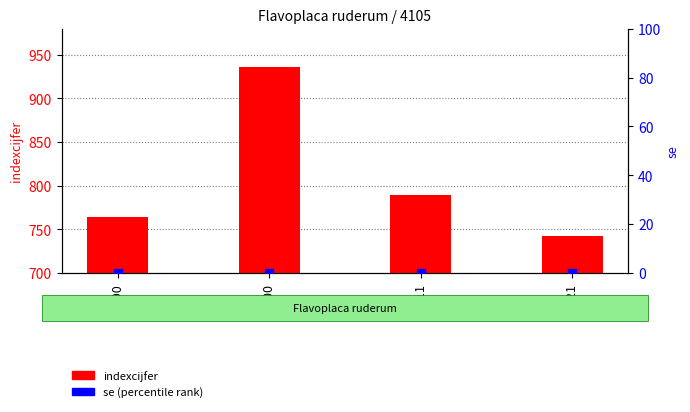

Which series contains the lowest Y value?

se (percentile rank)